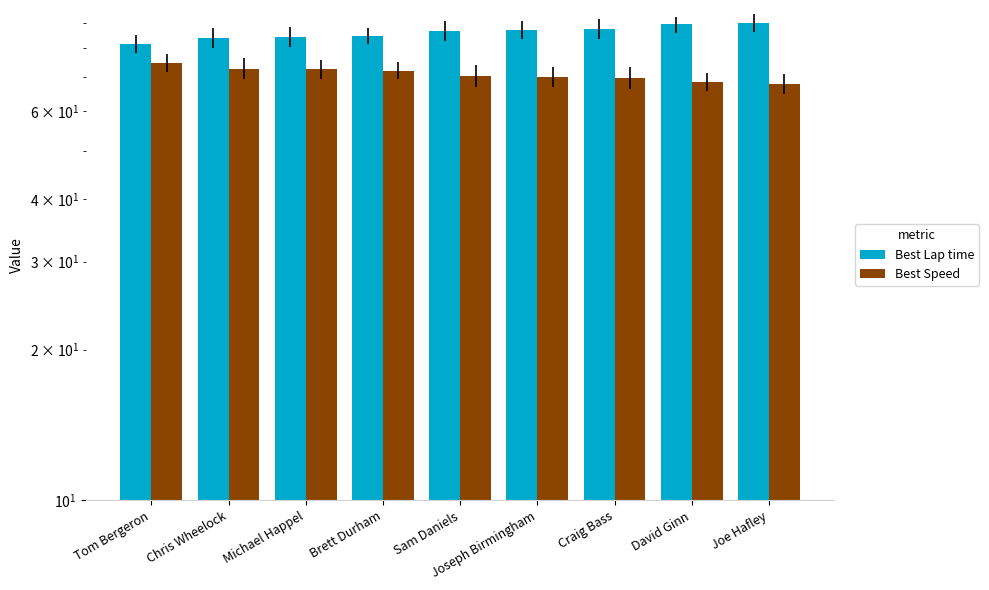

Between Tom Bergeron and Craig Bass, which series saw the biggest shift?

Best Lap time